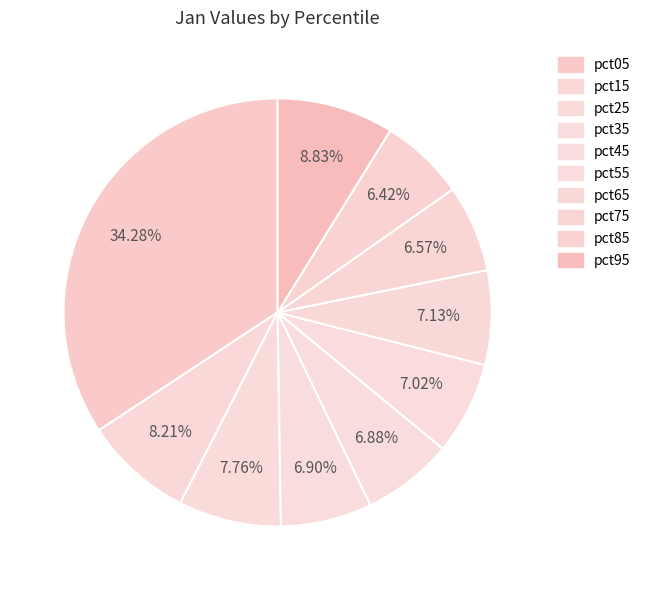

To the nearest percent, what is the combined percentage of pct75 and pct65?

14%